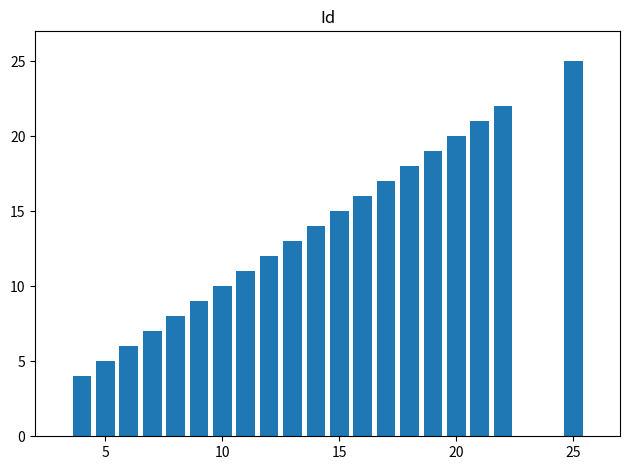

Reading left to right, extract all data points from this chart.

4	5	6	7	8	9	10	11	12	13	14	15	16	17	18	19	20	21	22	25